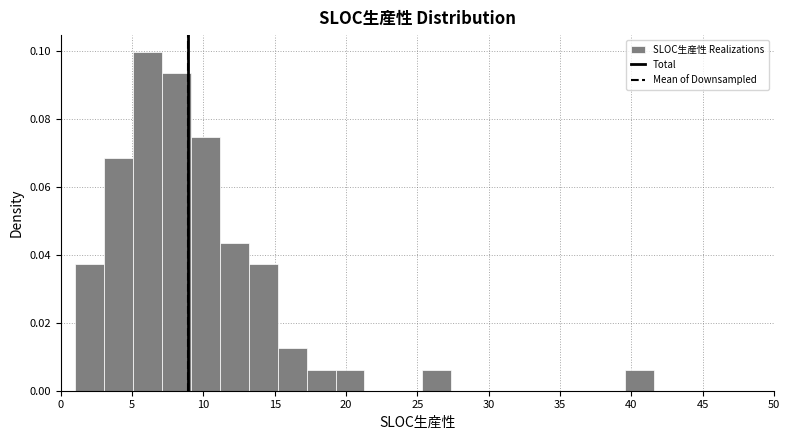

How tall is the bar that spans 5.0 to 7.0 on the x-axis? Neither the bar edges nor the heights are printed on the chart, so give them approximately, as read against the axes.

0.100